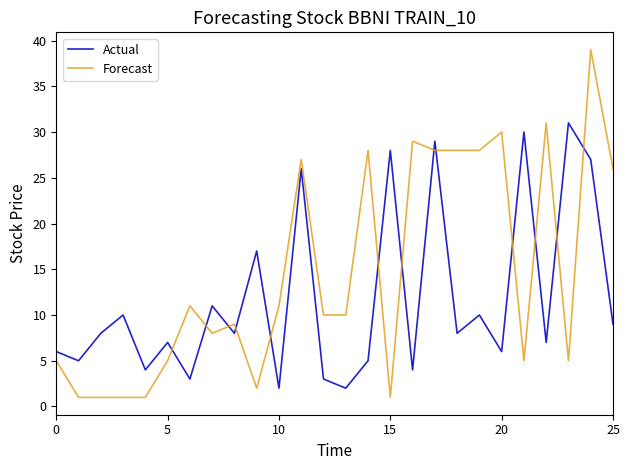

After their last crossing, which series has the higher values: Actual or Forecast?

Forecast